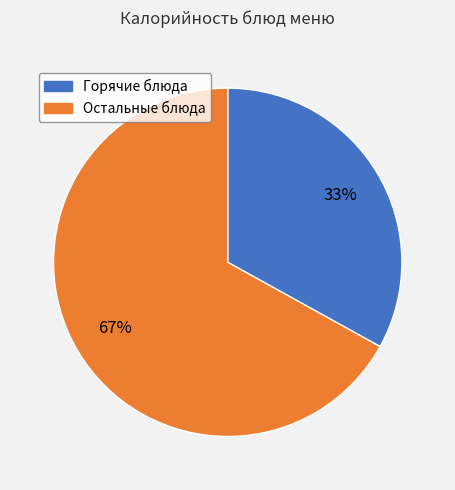

Is it true that Горячие блюда is 33% of the pie?

True